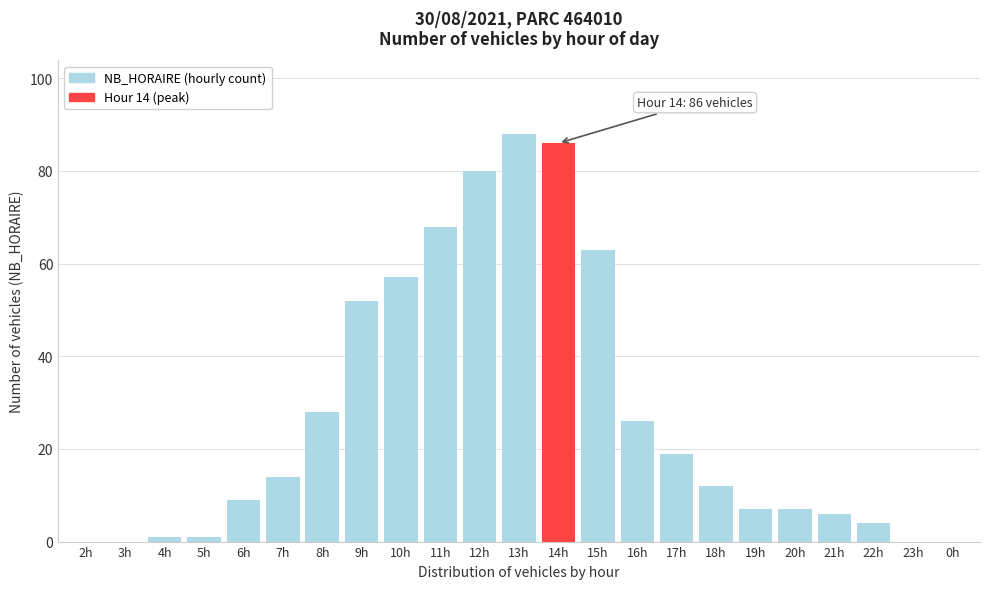

Reading left to right, transcribe all the data shown in this chart.

2h=0	3h=0	4h=1	5h=1	6h=9	7h=14	8h=28	9h=52	10h=57	11h=68	12h=80	13h=88	14h=86	15h=63	16h=26	17h=19	18h=12	19h=7	20h=7	21h=6	22h=4	23h=0	0h=0